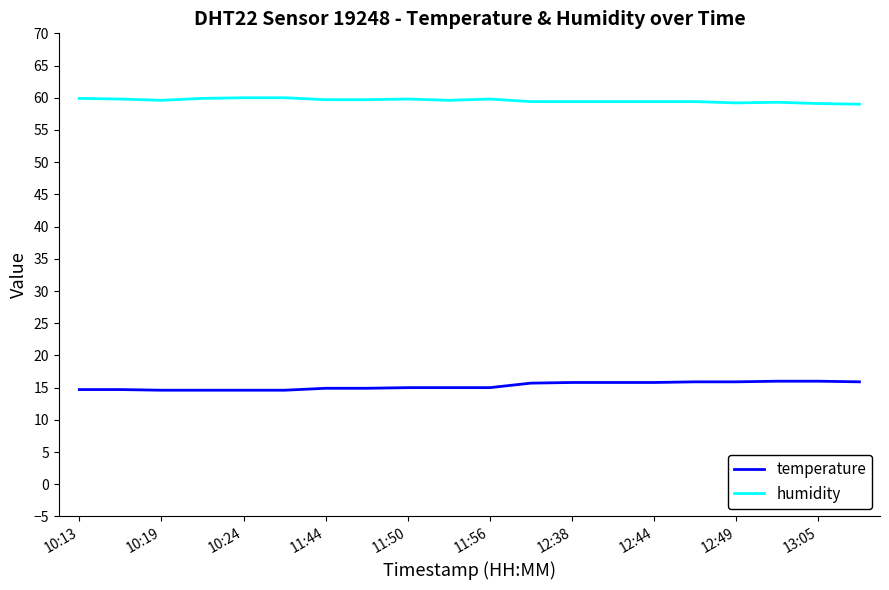

True or false: humidity and temperature cross at least once.

False